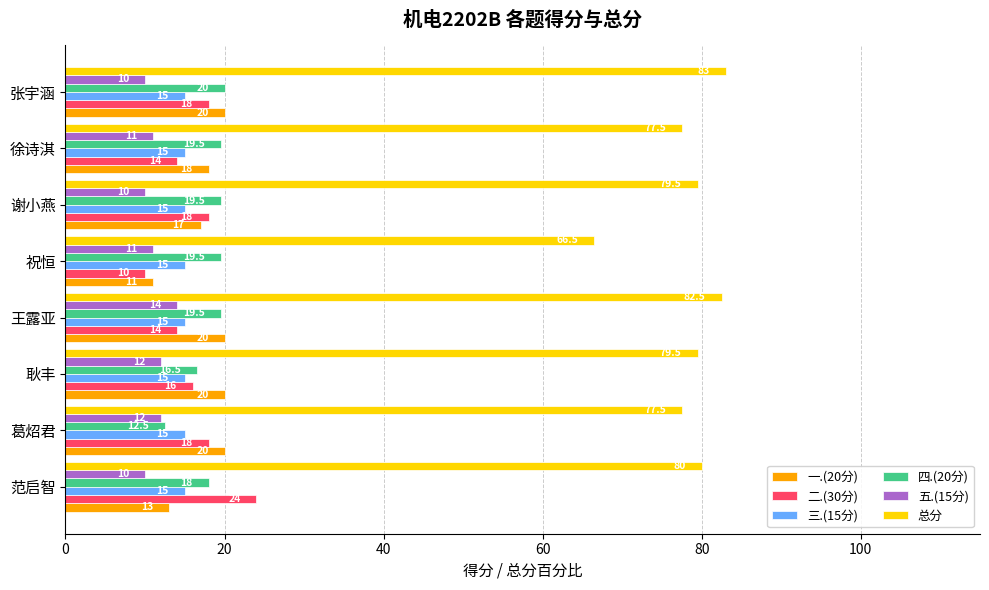

The 二.(30分) series shows 27.3 at 张宇涵. True or false?

False